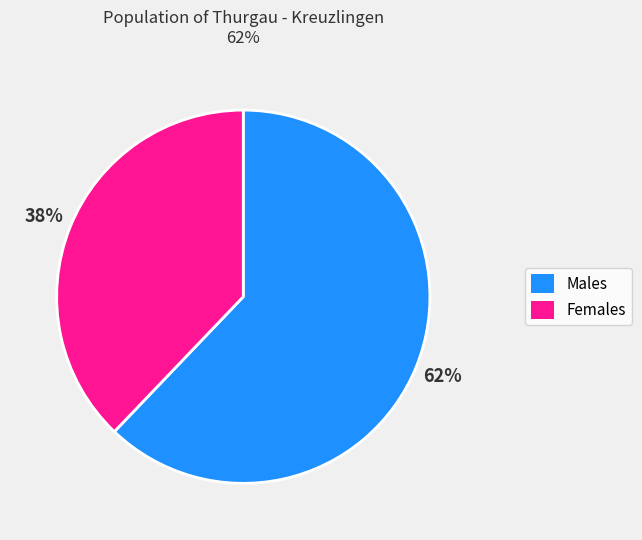

To the nearest percent, what is the average slice percentage?

50%